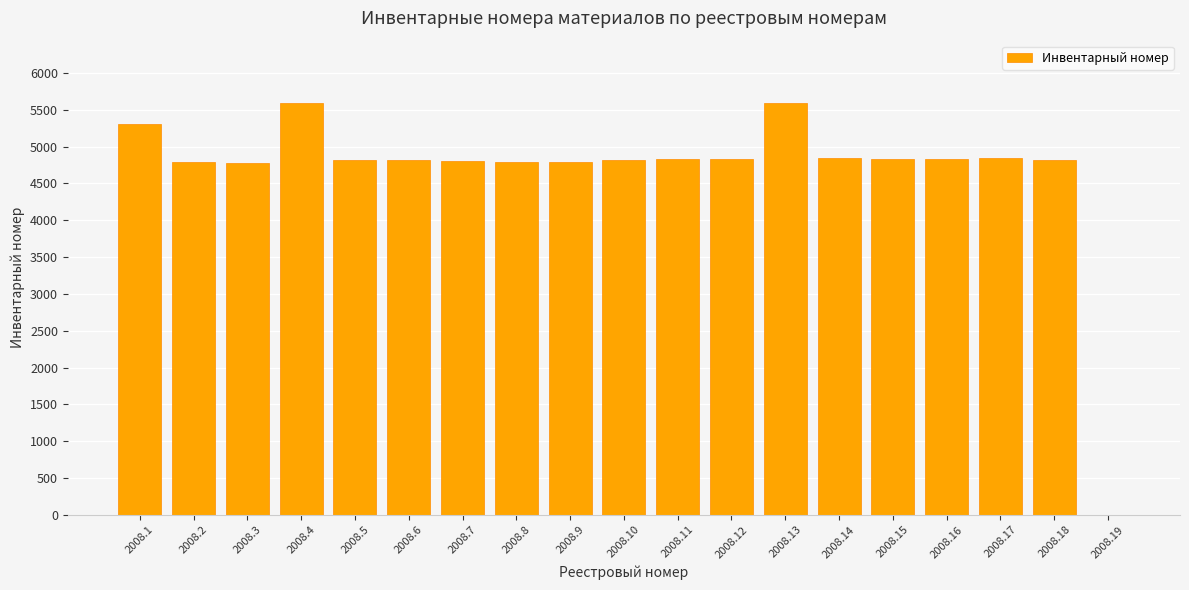

What is the maximum value shown in the chart?

5599